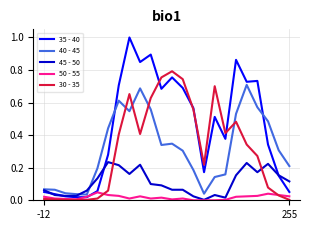

Which series has the largest total across all categories?

35 - 40